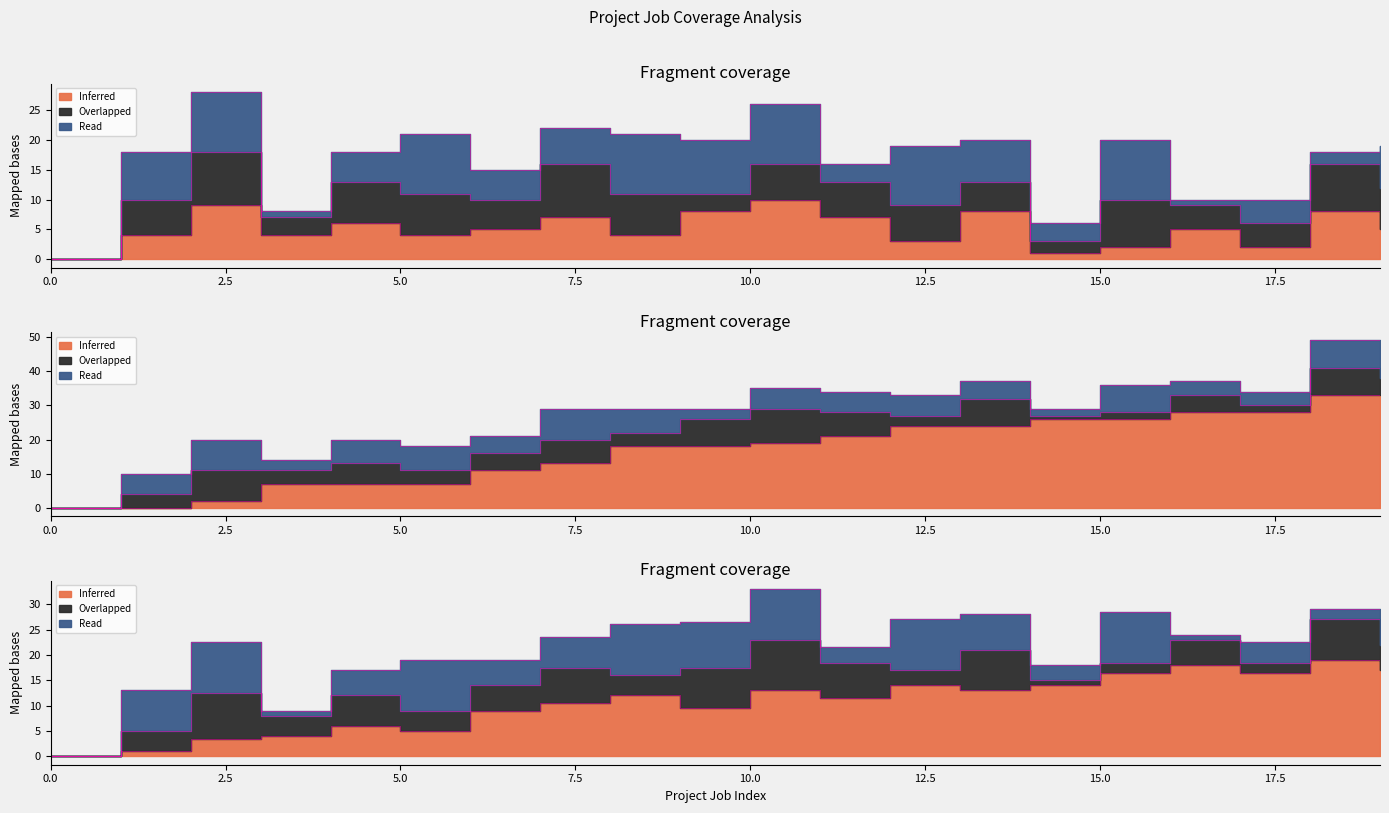

Is it true that R1 equals 1.8 at 17?

False